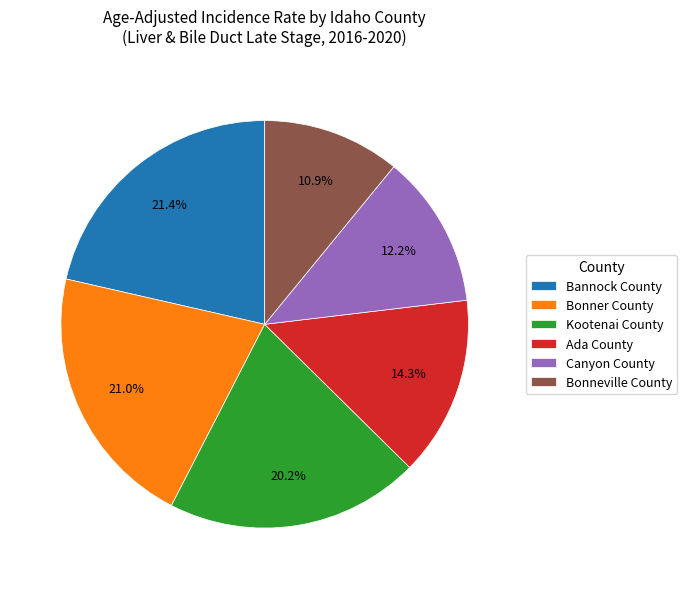

To the nearest percent, what is the average slice percentage?

17%